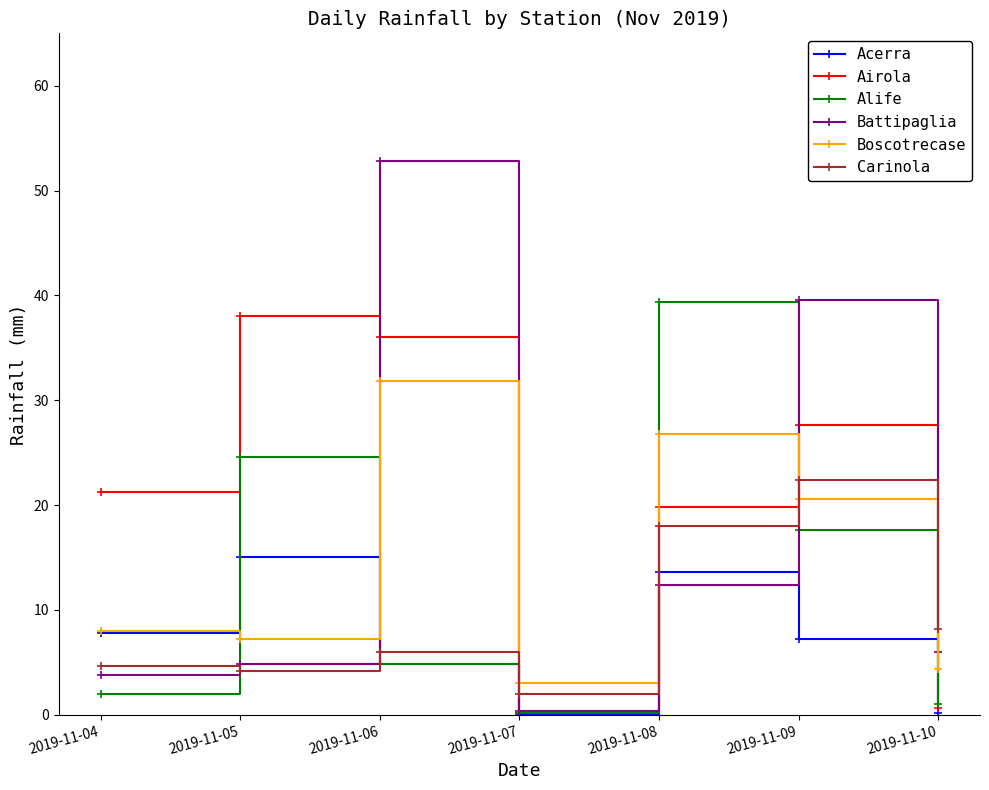

What value does the Alife series have at 2019-11-08?

39.4